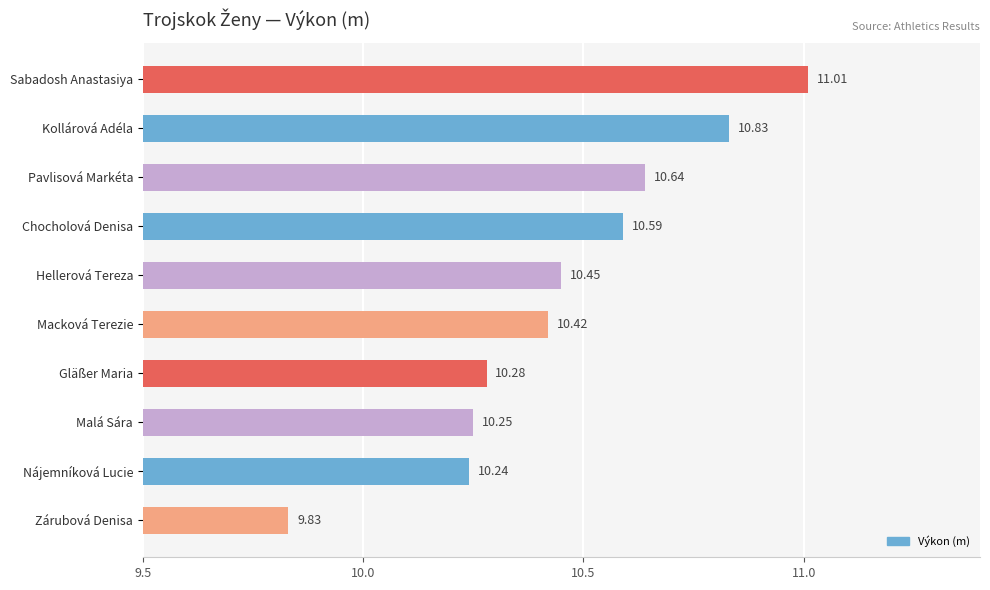

List the labels in order of value, largest first.

Sabadosh Anastasiya, Kollárová Adéla, Pavlisová Markéta, Chocholová Denisa, Hellerová Tereza, Macková Terezie, Gläßer Maria, Malá Sára, Nájemníková Lucie, Zárubová Denisa